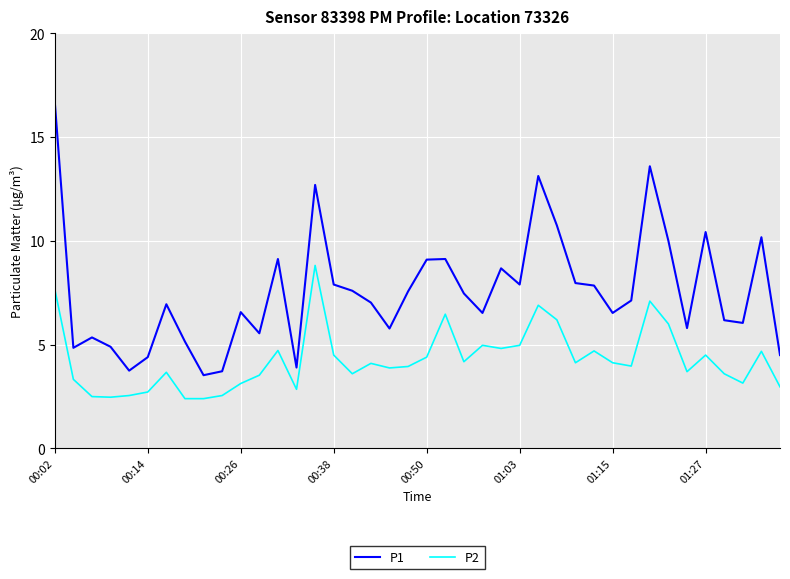

Does the chart display data point markers on the line(s)?

No